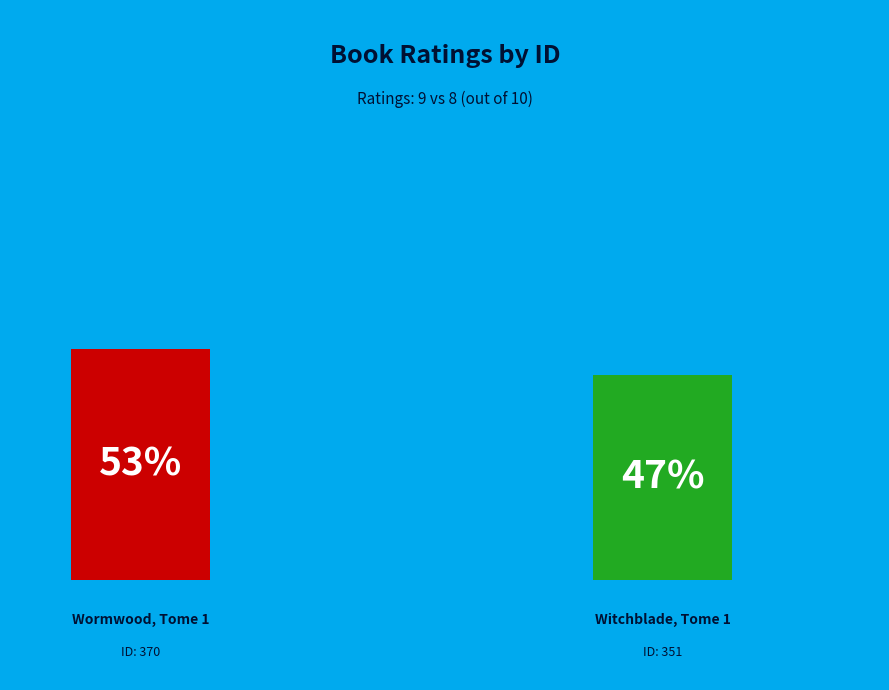

Which slice is the largest?

370